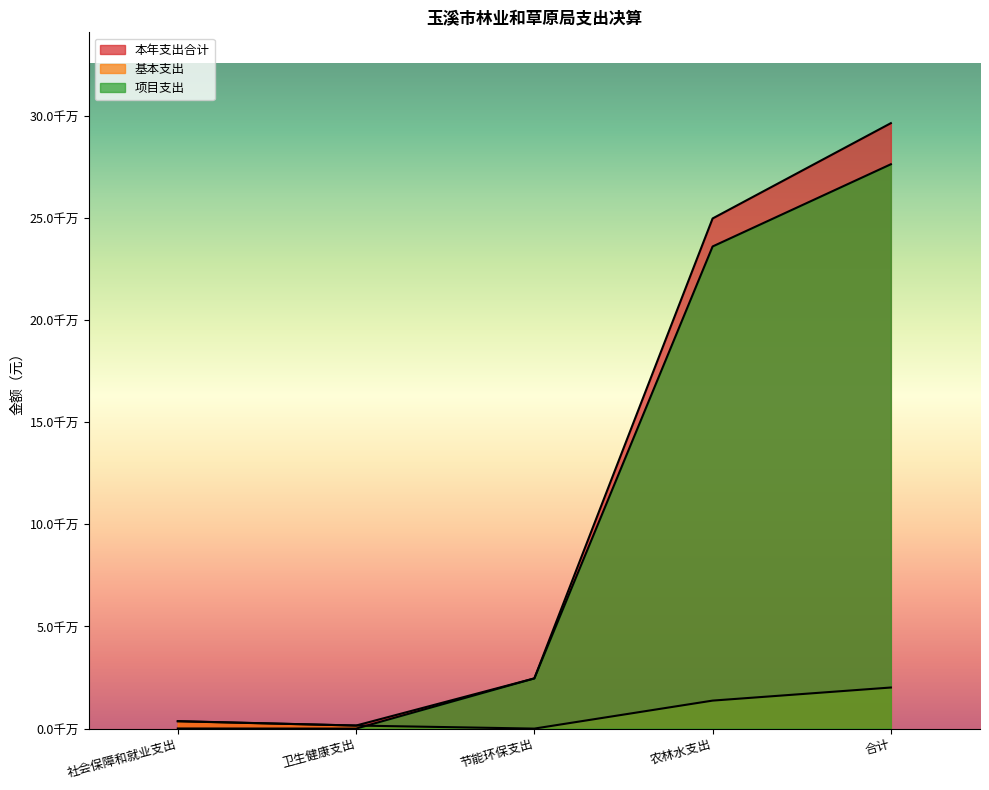

What is the maximum value shown in the chart?

296428938.4